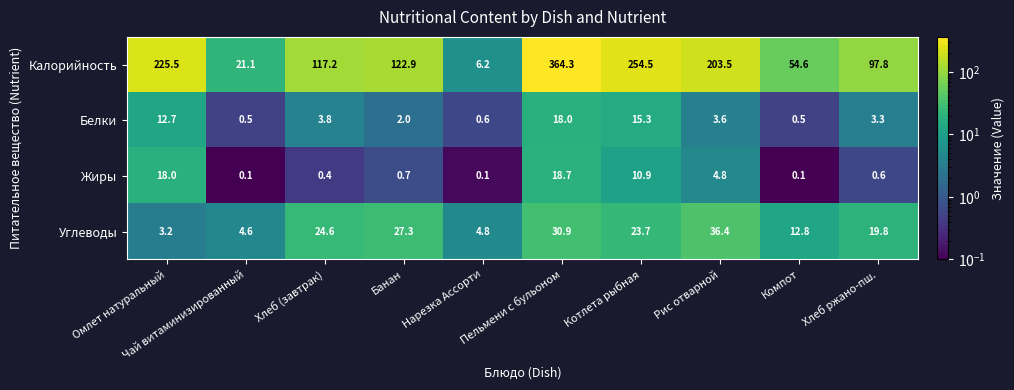

What is the average value of the Углеводы series?

18.8